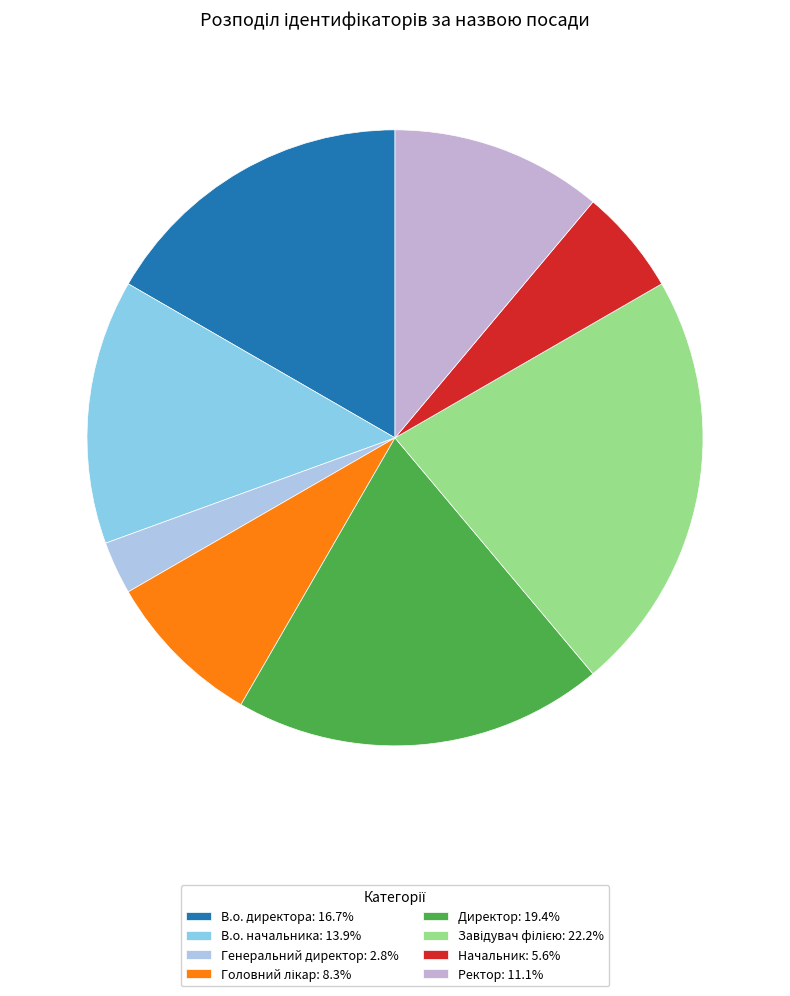

How many segments does this pie chart have?

8